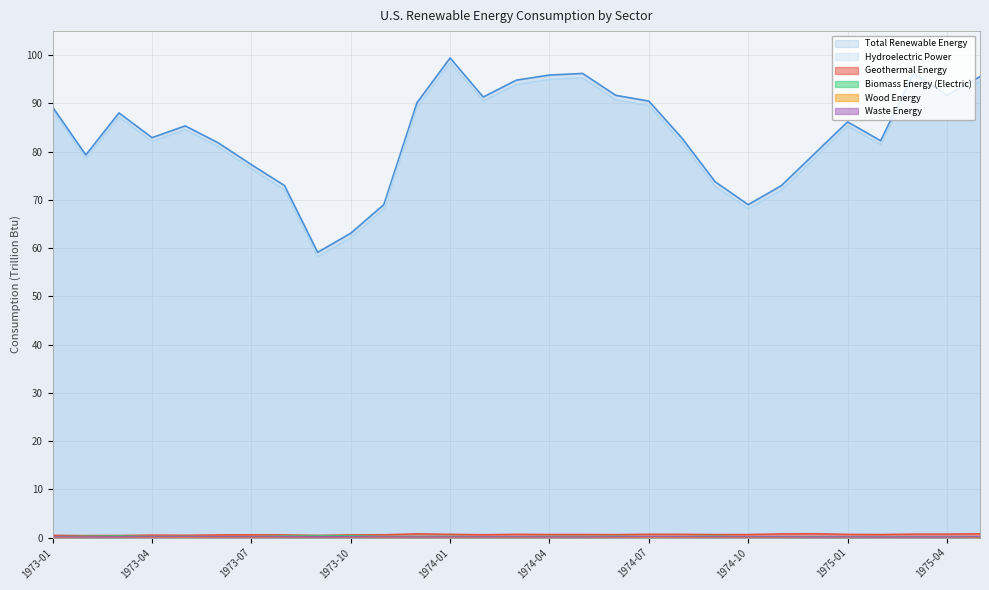

Where is the first local minimum for Total Renewable Energy?

1973-02